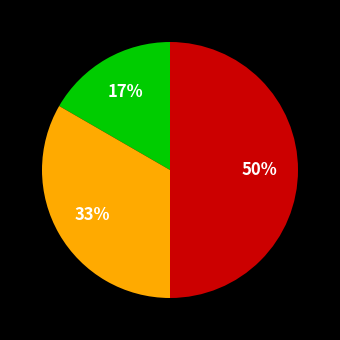

To the nearest percent, what is the average slice percentage?

33%